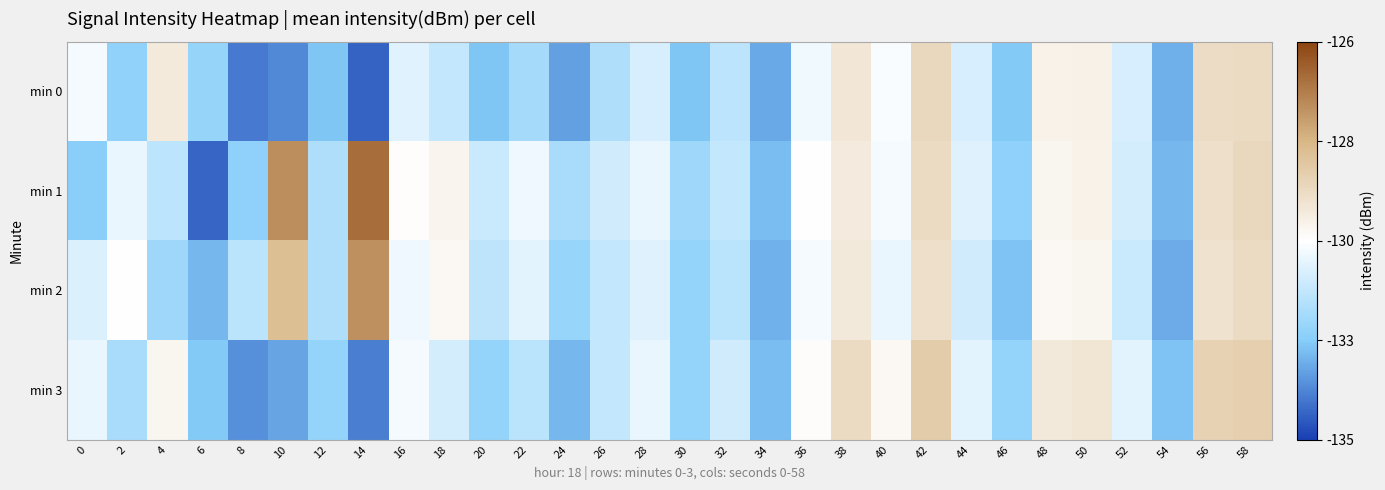

Which series has the widest spread of values?

min 1